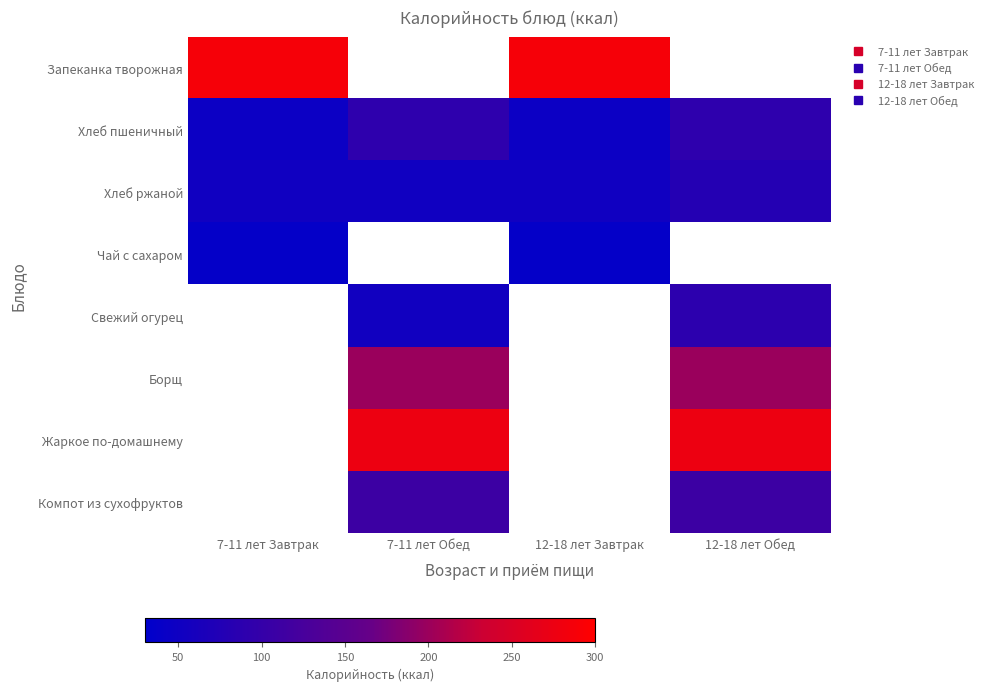

How many data points does each series have?

4